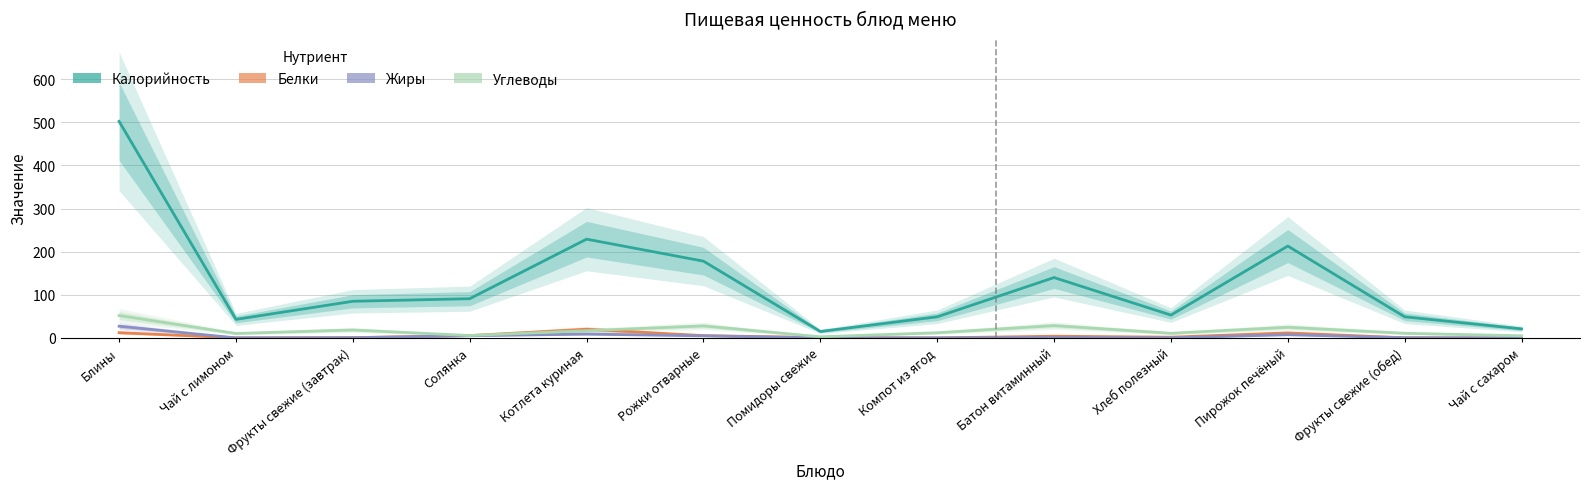

At how many categories does at least one series exceed 81?

7